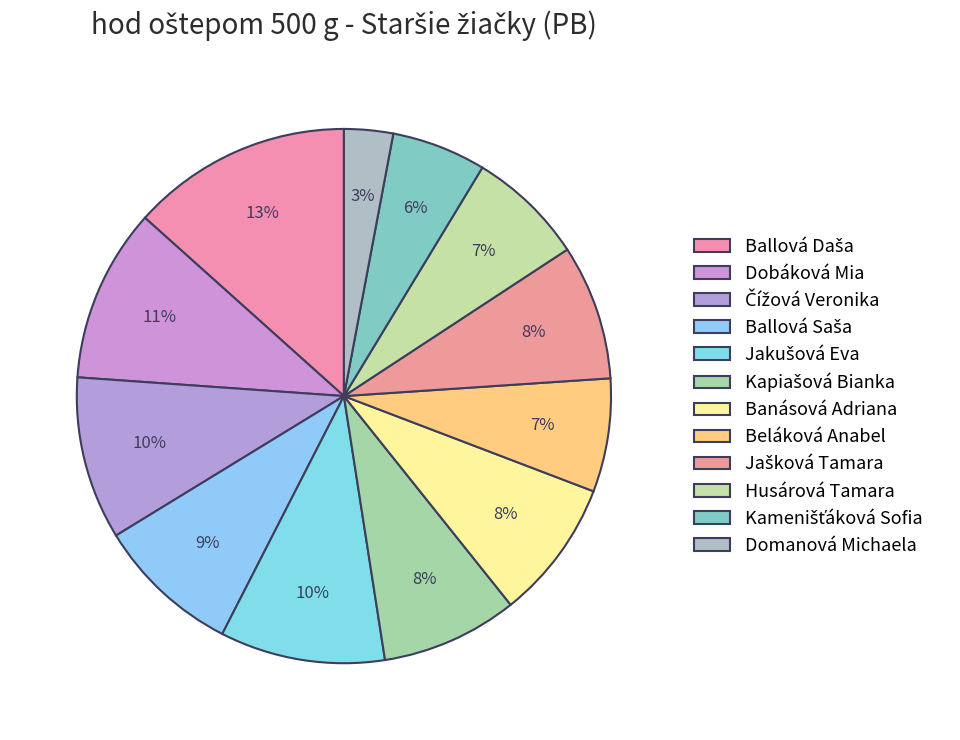

What is the largest slice in the pie chart?

Ballová Daša